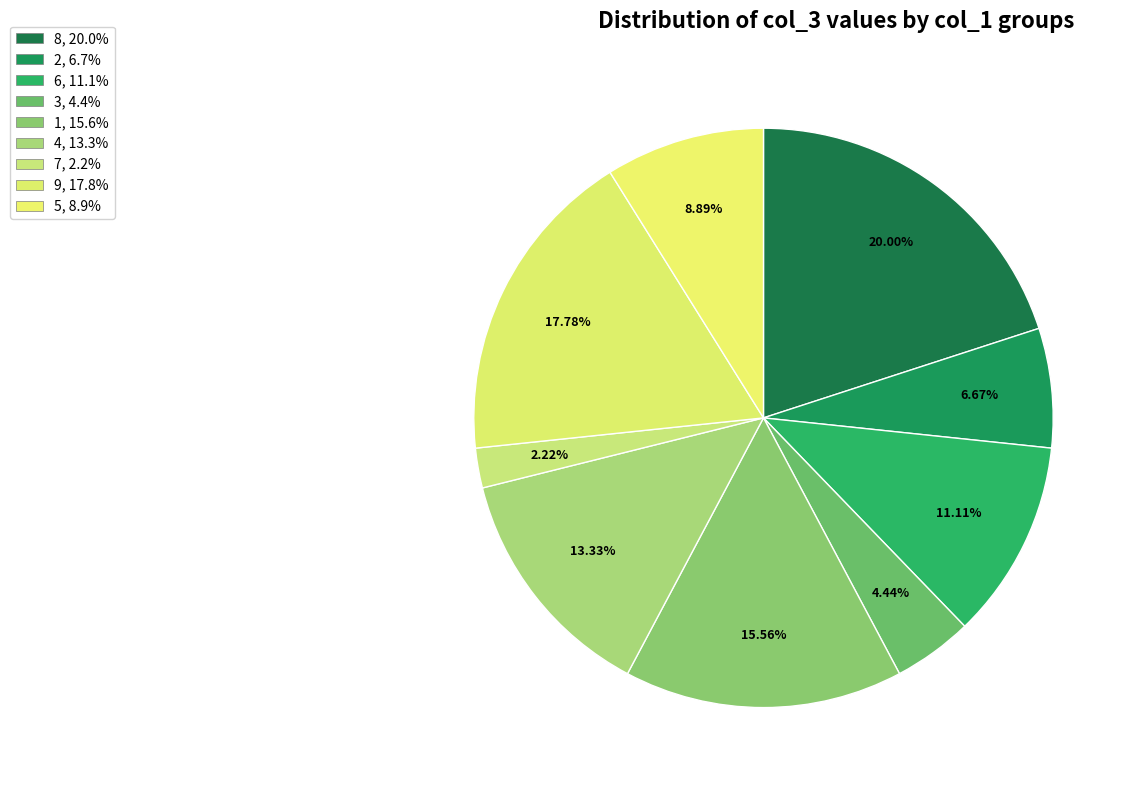

Rank the categories by value from highest to lowest.

8, 9, 1, 4, 6, 5, 2, 3, 7